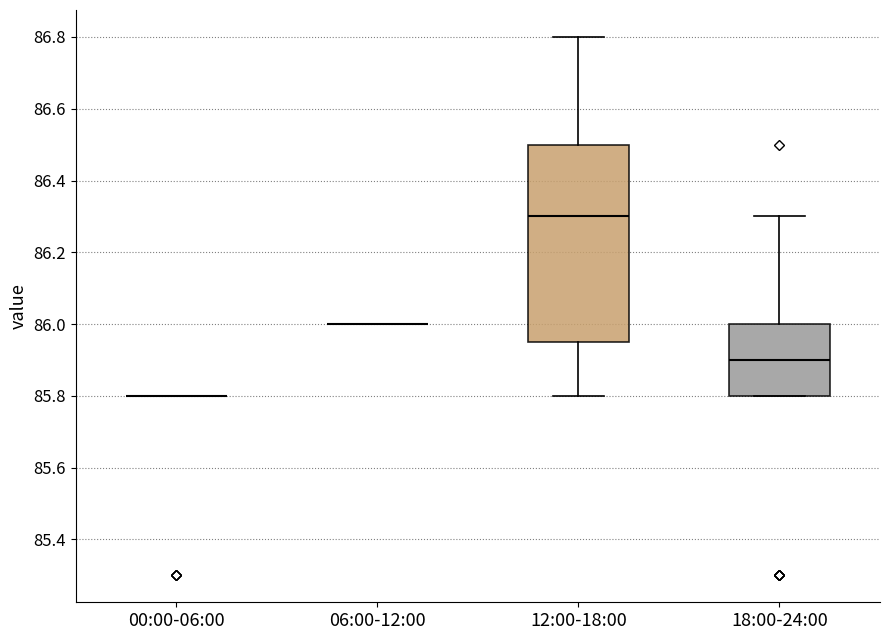

Where does the median line of the box for 18:00-24:00 sit on the y-axis? The values are not printed on the chart, so give them approximately, as read against the axis.

85.90